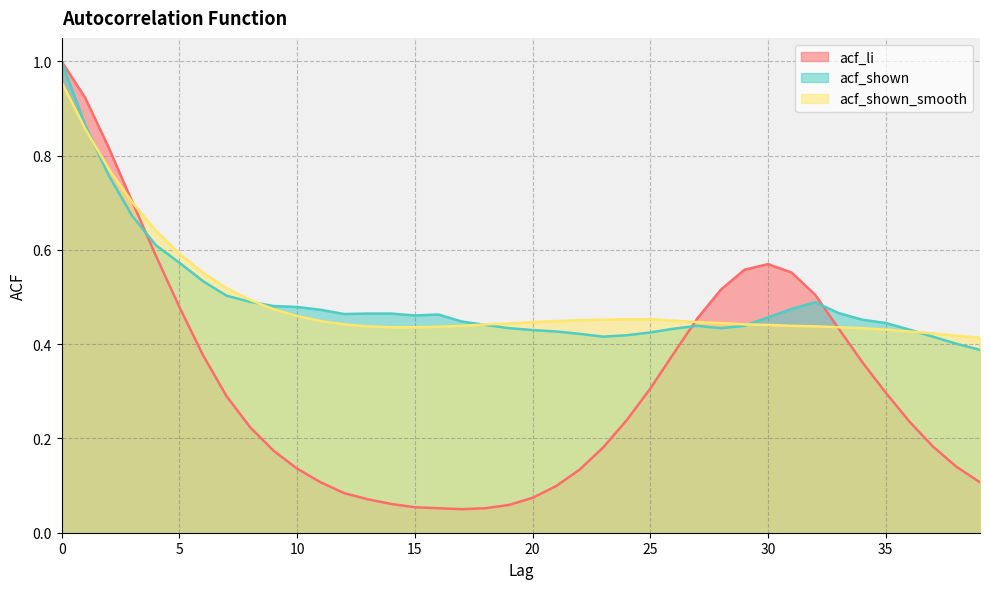

How many times do acf_shown and acf_shown_smooth cross each other?

5